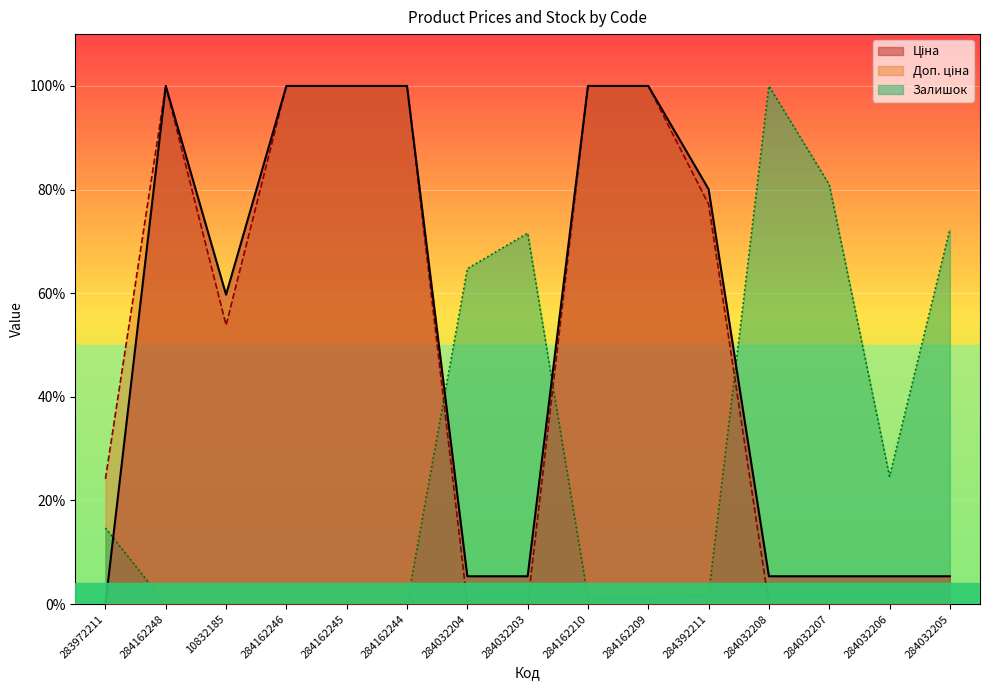

What is the difference between the maximum and minimum values in the Залишок series?

100.0